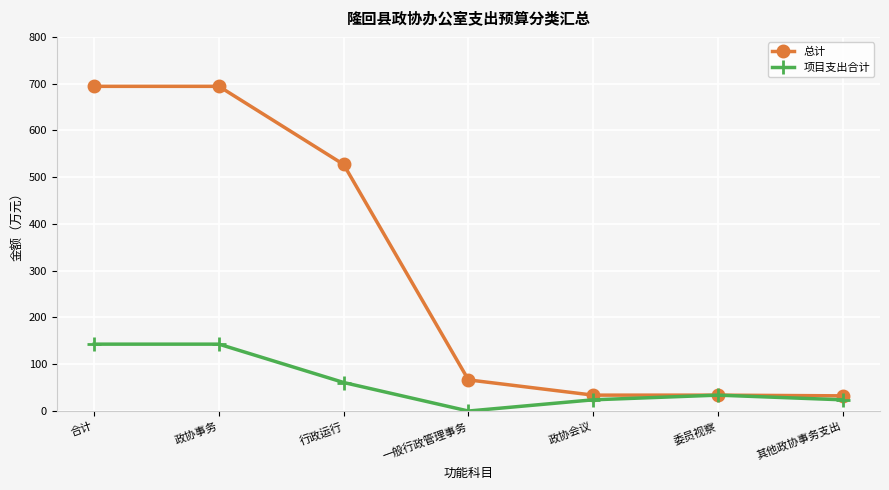

Which series has the largest total across all categories?

总计